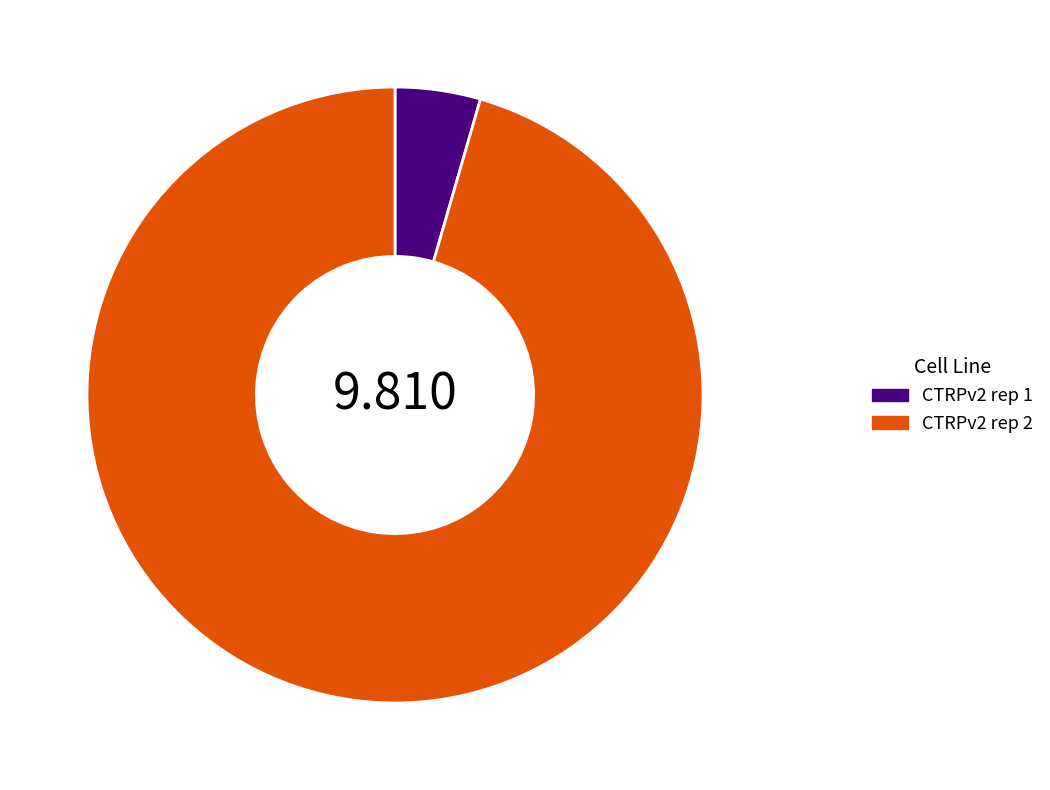

Rank the categories by value from highest to lowest.

CTRPv2 rep 2, CTRPv2 rep 1